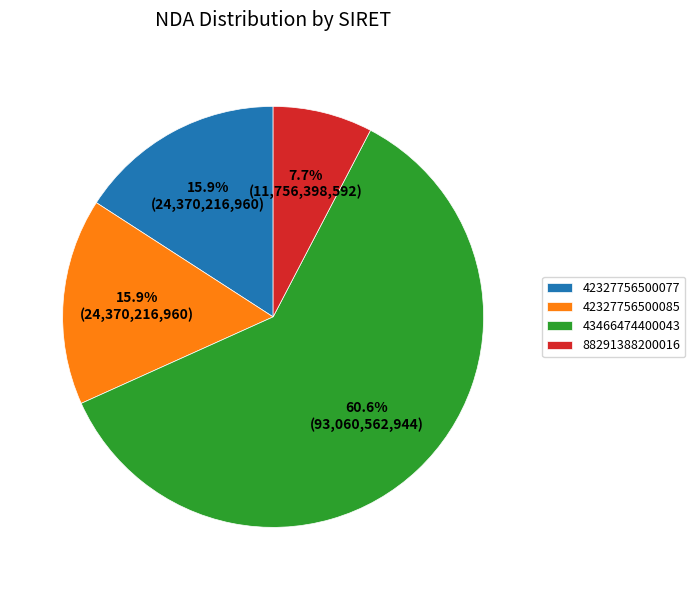

How much of the chart is everything except 42327756500077?

84.1%